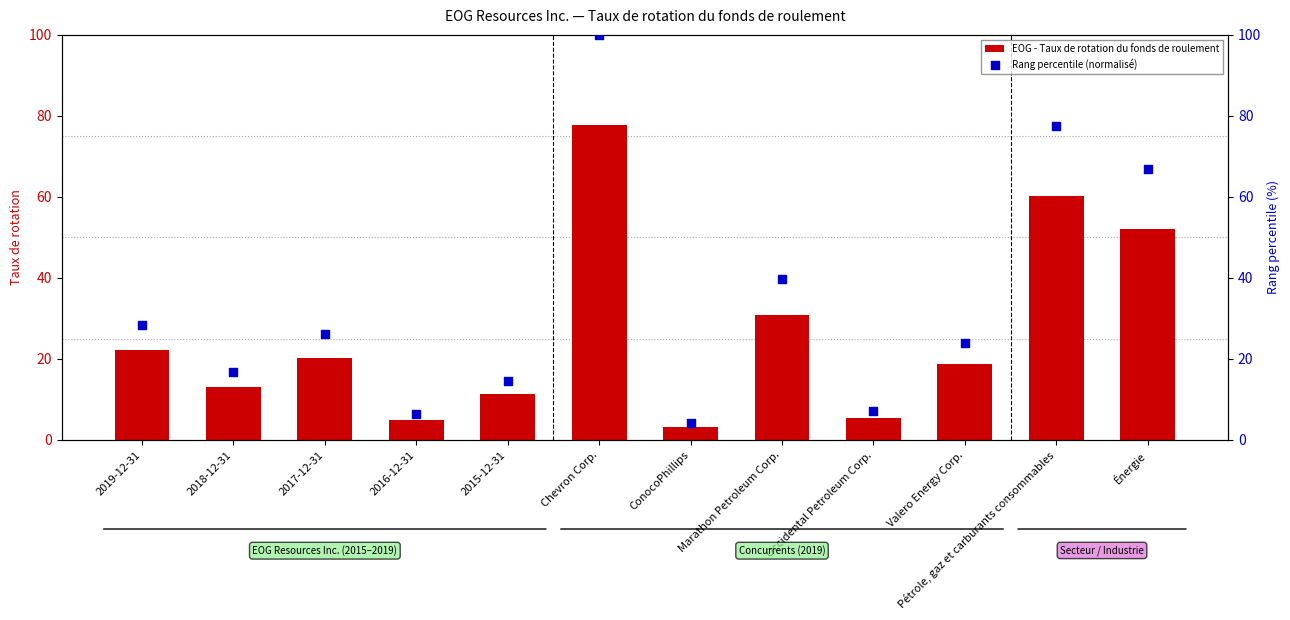

Between 2017-12-31 and 2019-12-31, which is larger?

2019-12-31